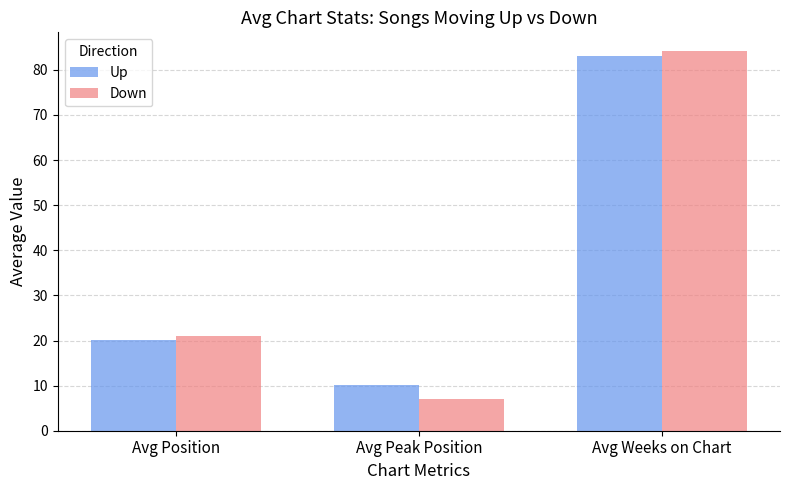

True or false: Down has a value of 28.3 at Avg Position.

False